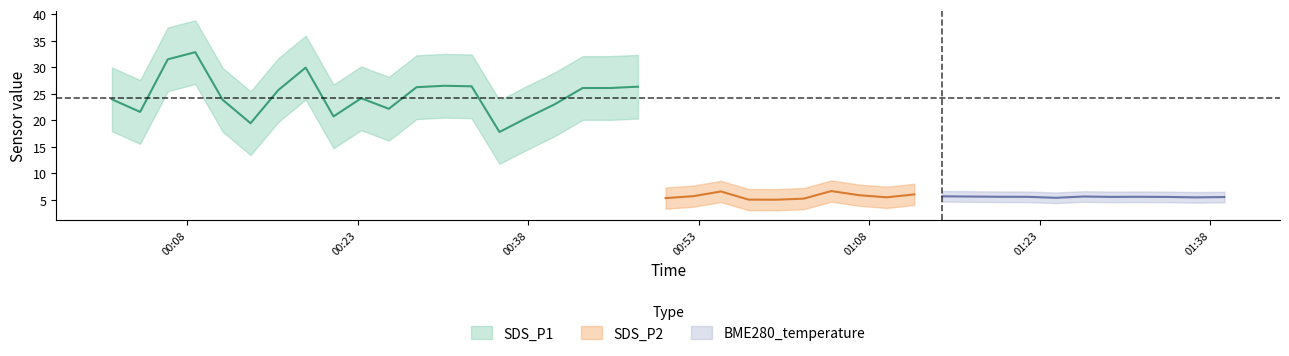

What is the spread (max minus min) of values at 27?

20.8